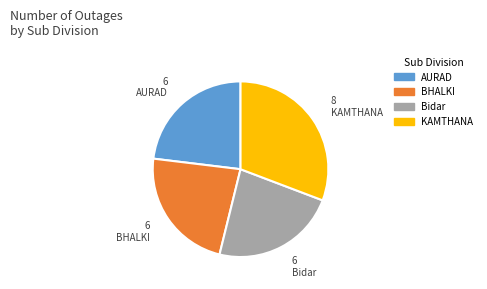

True or false: AURAD accounts for 34% of the total.

False